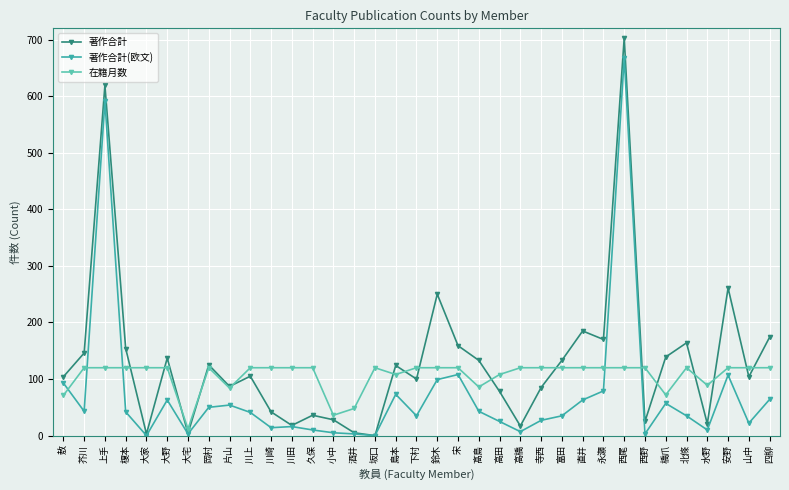

List the series in order of their peak value, lowest first.

在籍月数, 著作合計(欧文), 著作合計